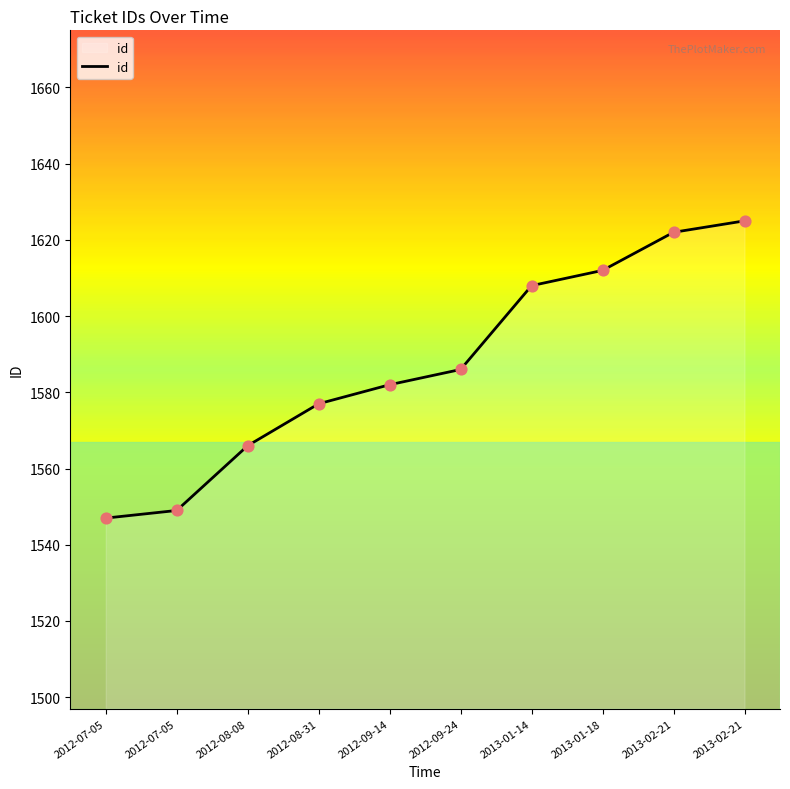

Between 2013-01-18 and 2012-09-14, which is larger?

2013-01-18